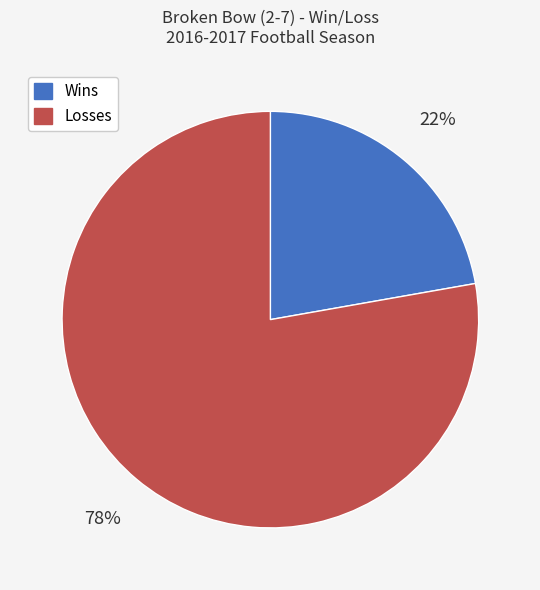

Is the sum of Wins and Losses greater than half?

Yes